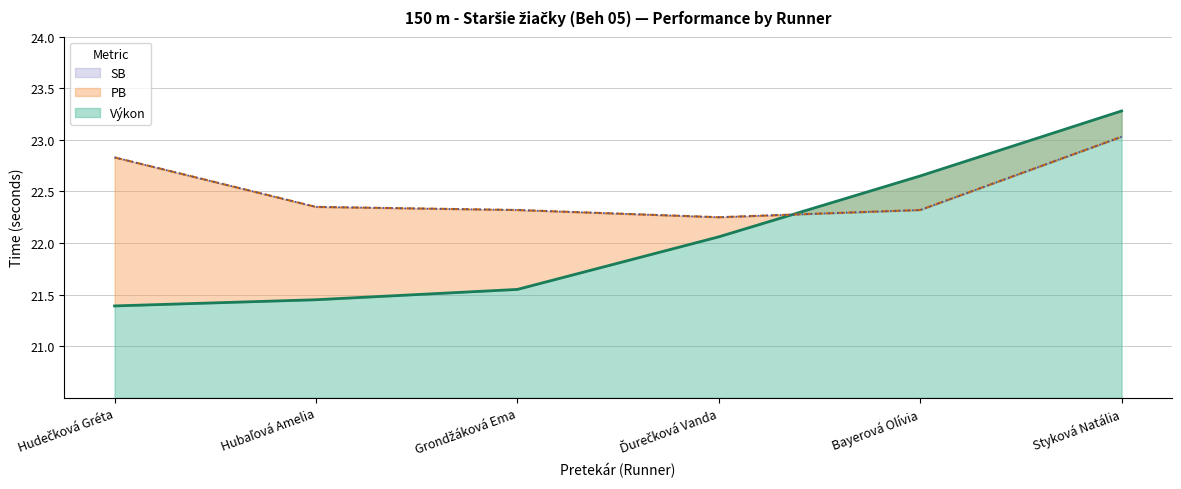

Where does the Výkon series first go above 22?

Ďurečková Vanda